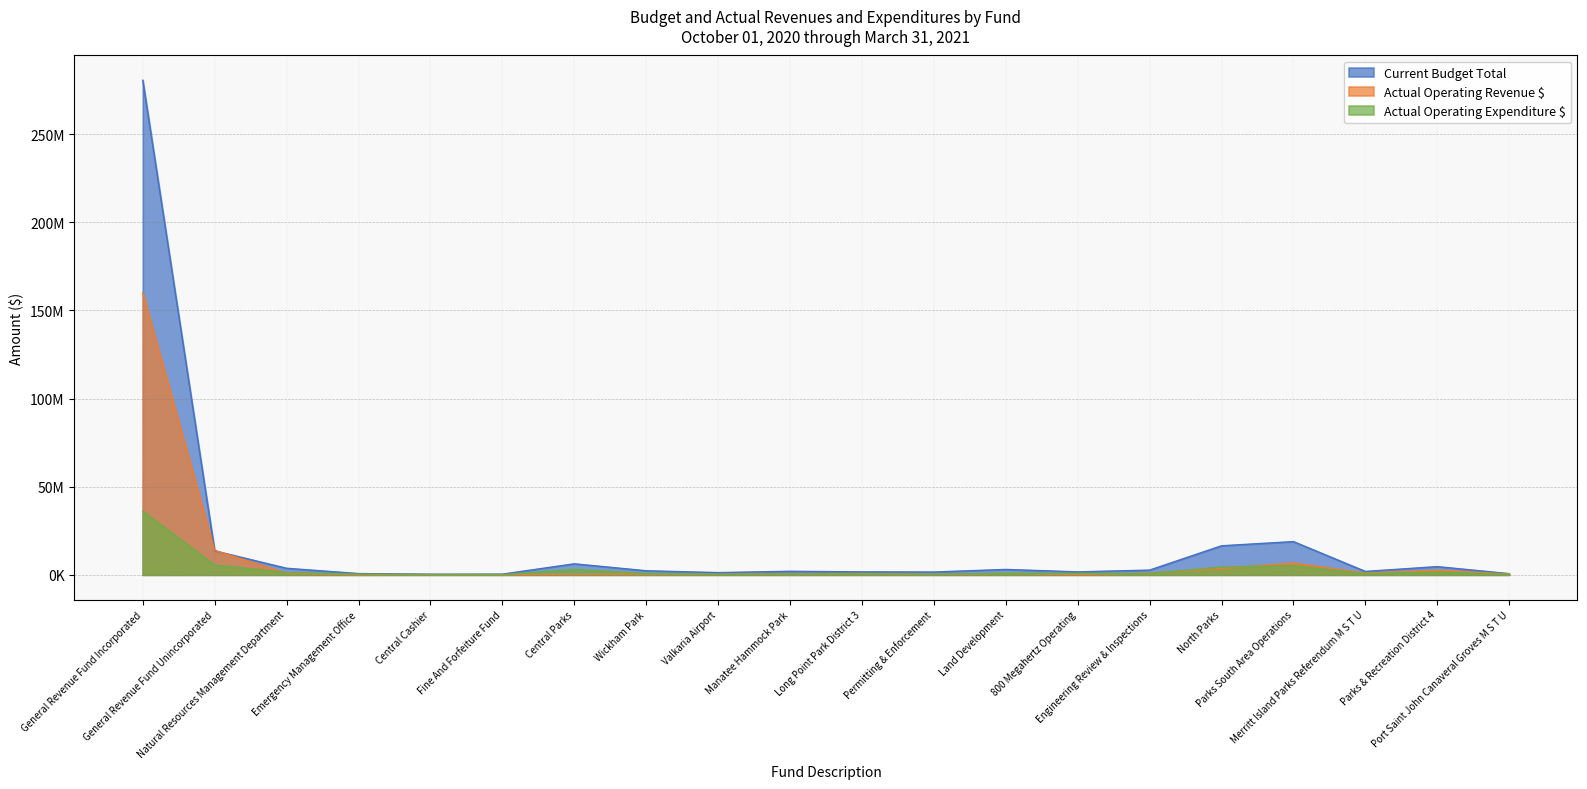

Where is Current Budget Total nearest to the value 140454756?

Parks South Area Operations